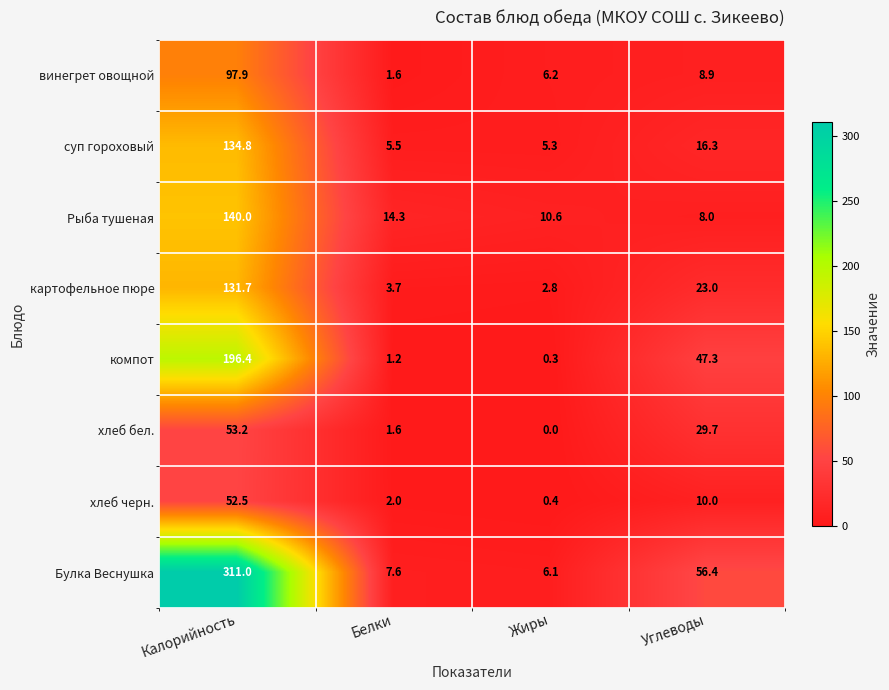

What is the spread (max minus min) of values at Углеводы?

48.4